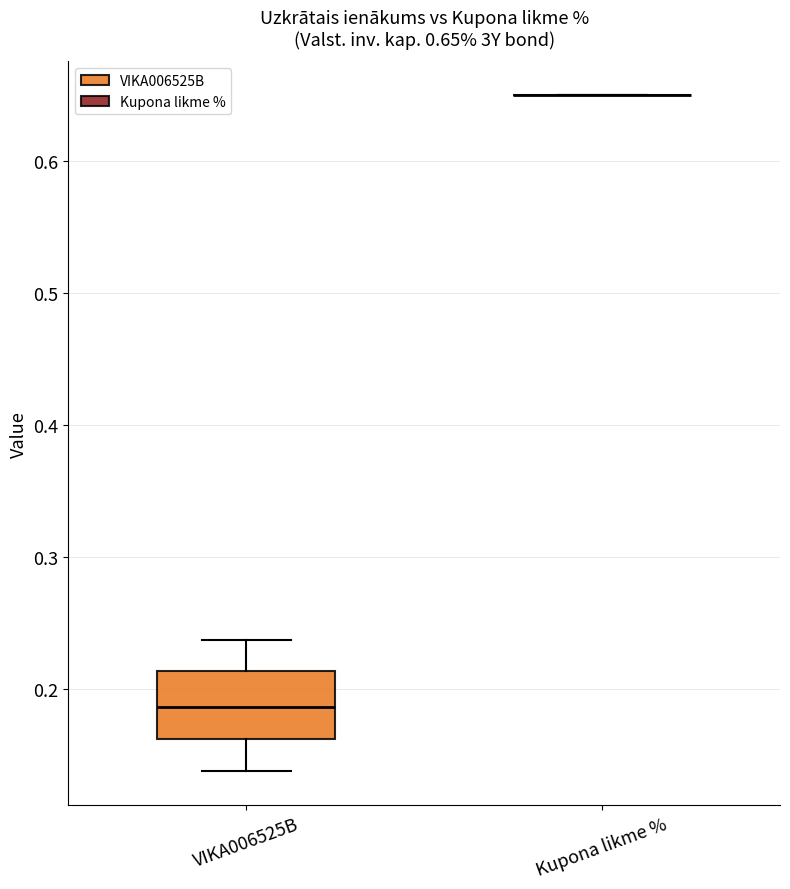

Comparing the boxes themselves (not the whiskers), which one is the tallest?

VIKA006525B